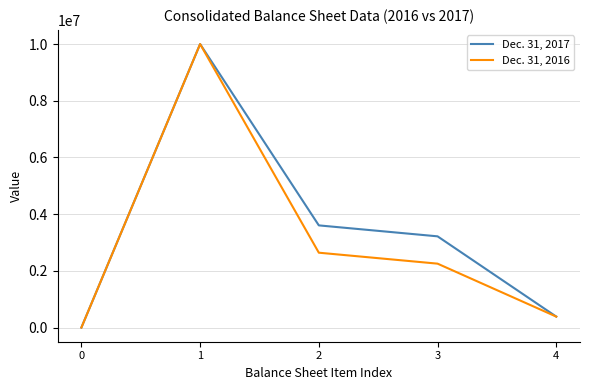

Rank the categories by Dec. 31, 2016 value from highest to lowest.

1, 2, 3, 4, 0